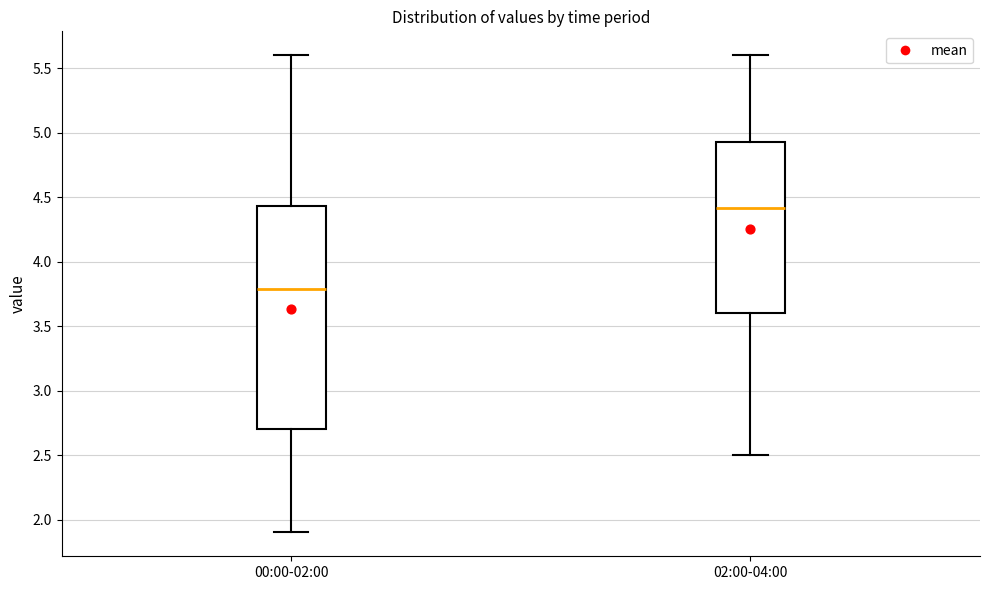

Comparing the boxes themselves (not the whiskers), which one is the tallest?

00:00-02:00